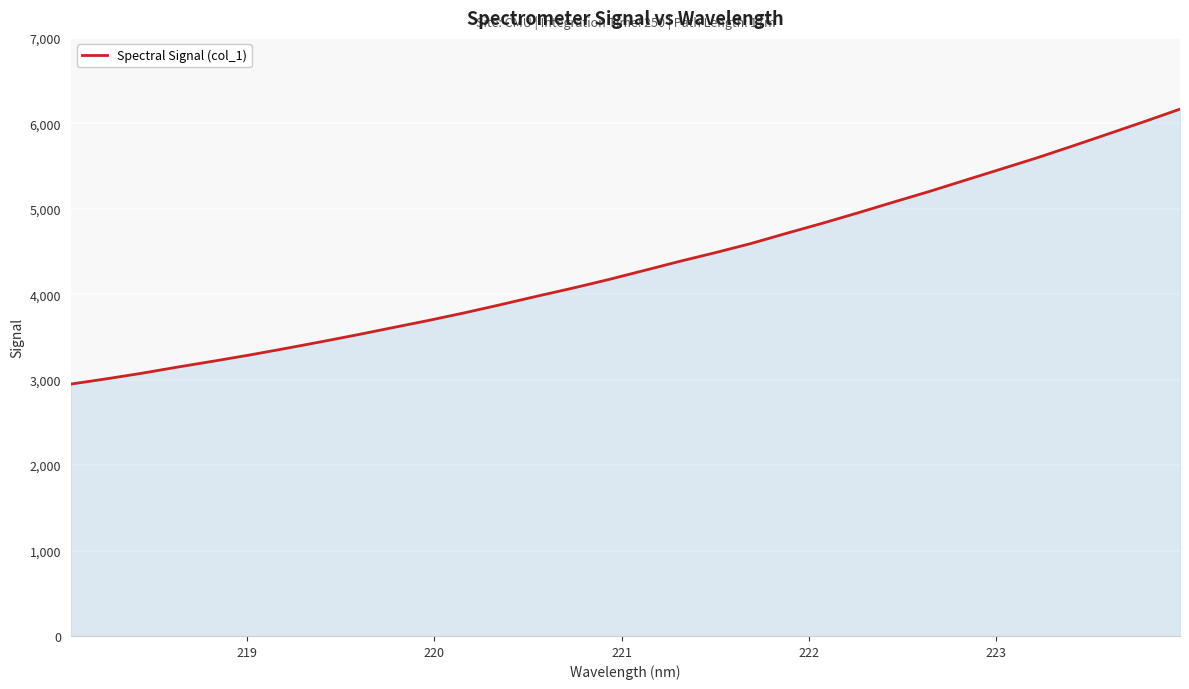

How many lines are shown in the chart?

1